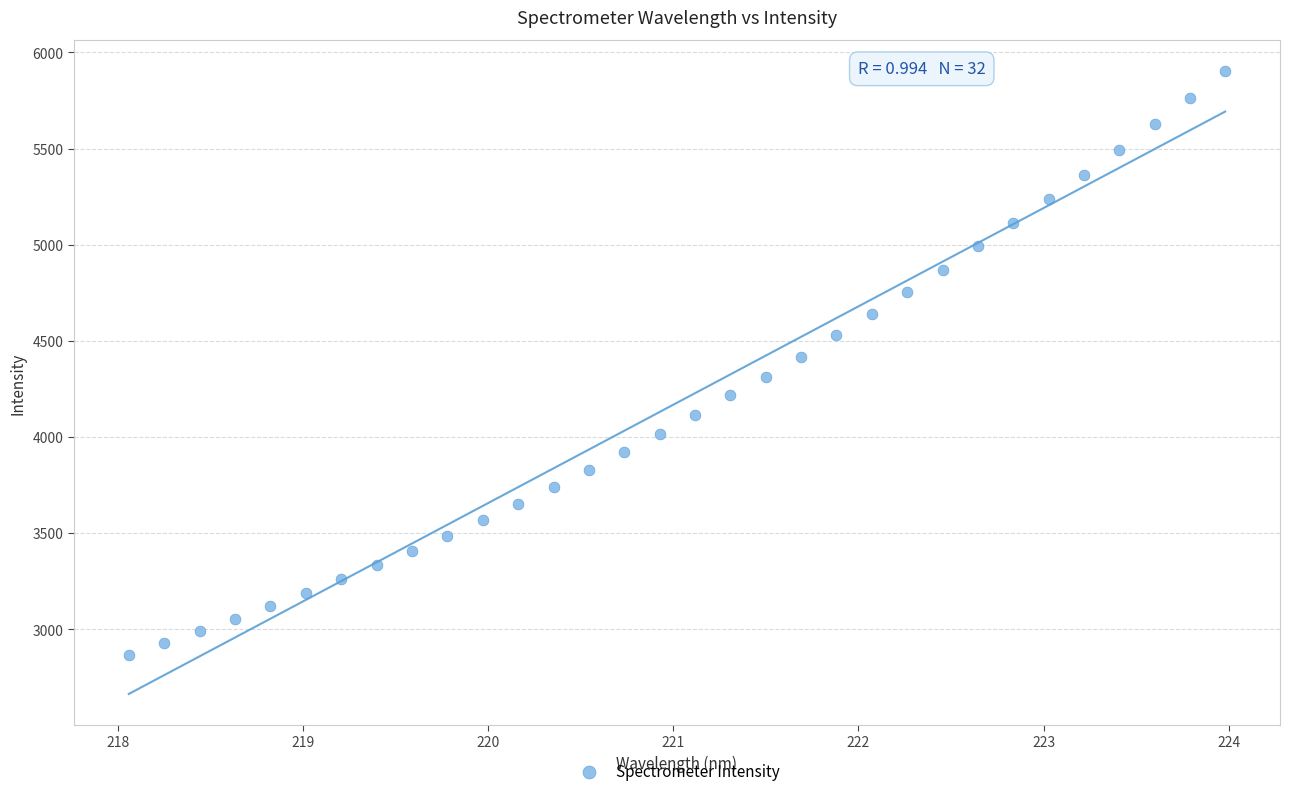

What is the range of X values (max minus min)?

5.9